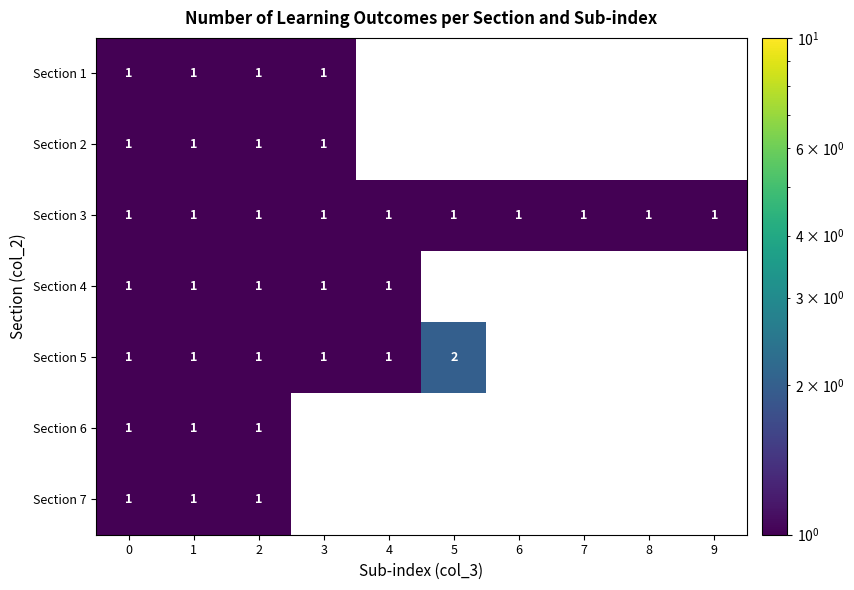

What is the total value across all series at 0?

7